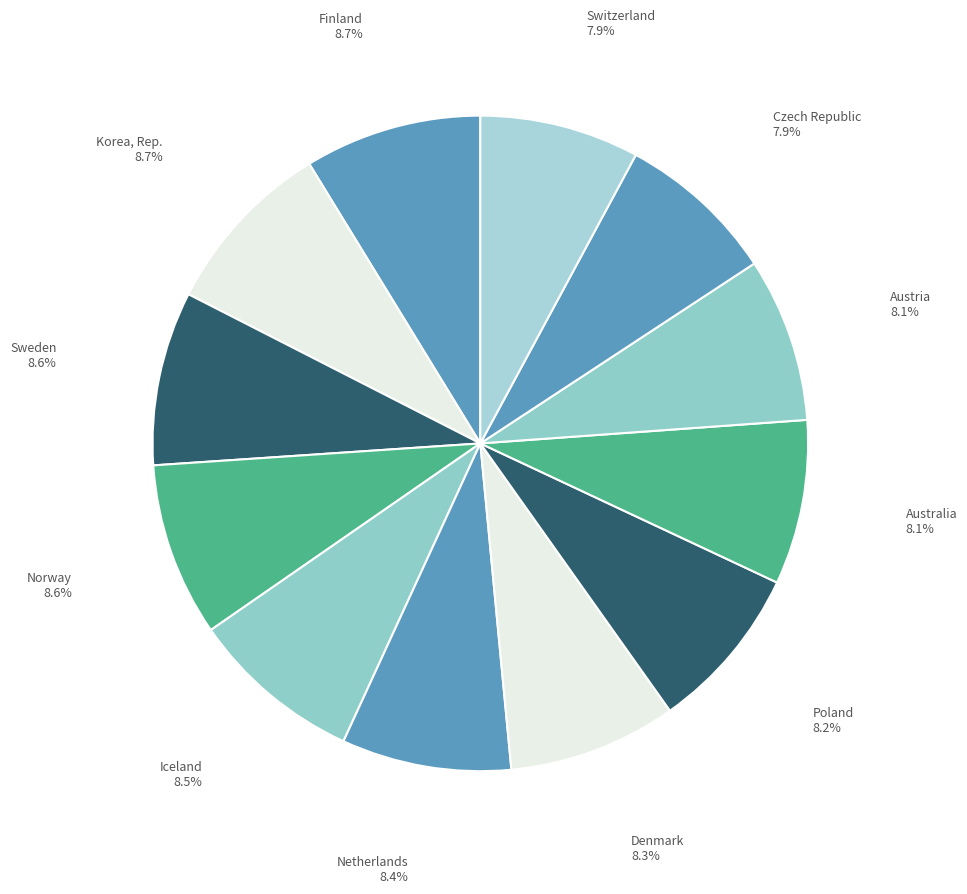

To the nearest percent, what is the average slice percentage?

8%